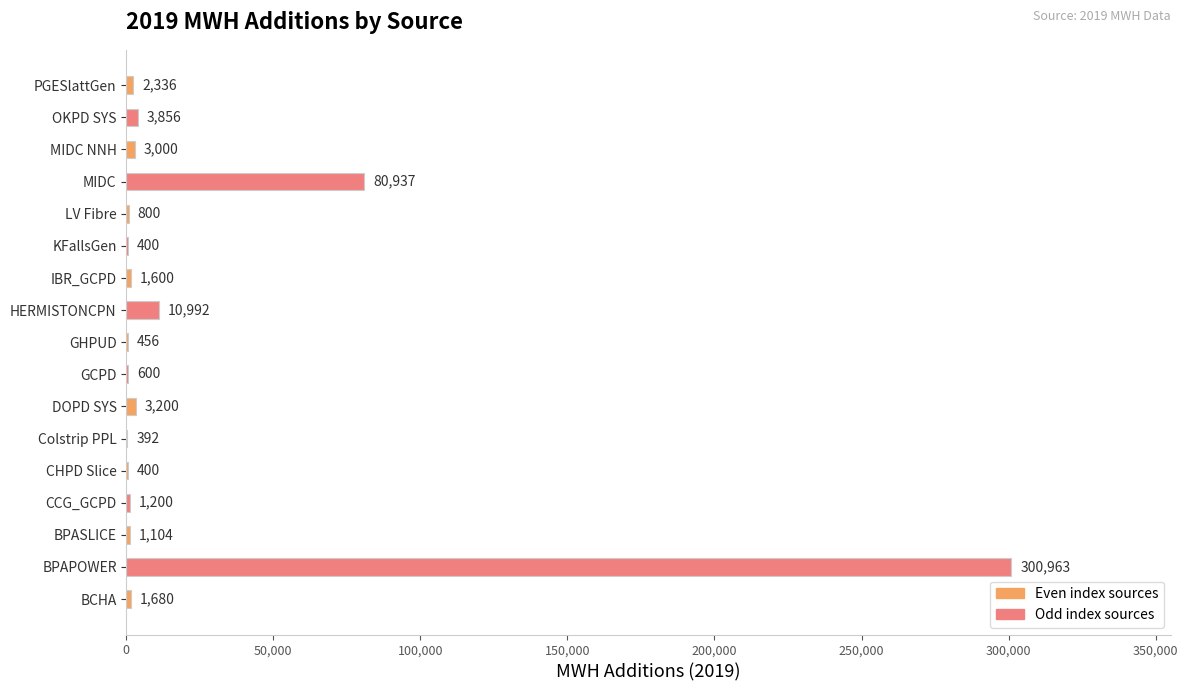

What is the change in value from CHPD Slice to Colstrip PPL?

-8